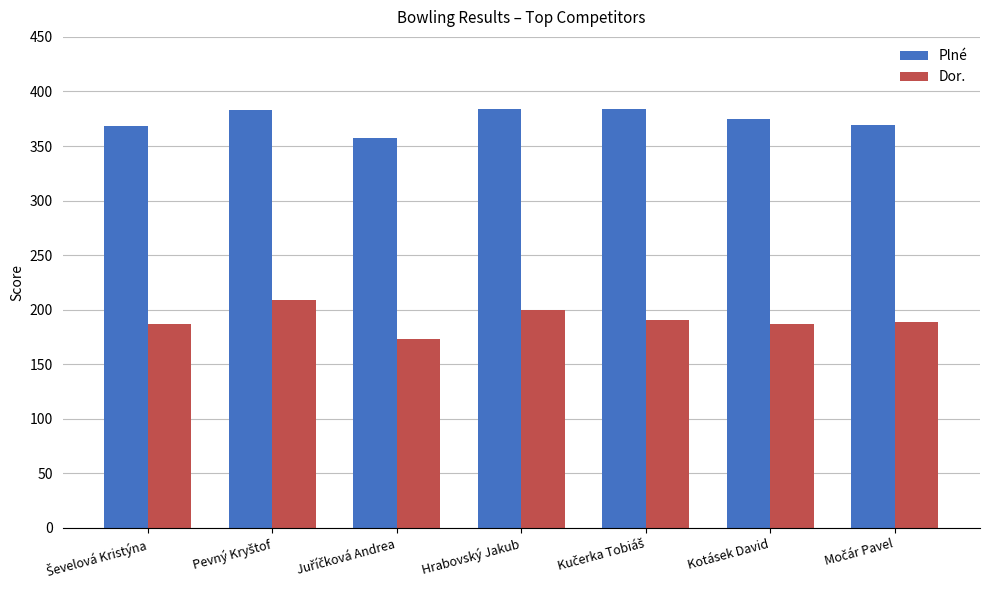

At how many categories does at least one series exceed 269?

7